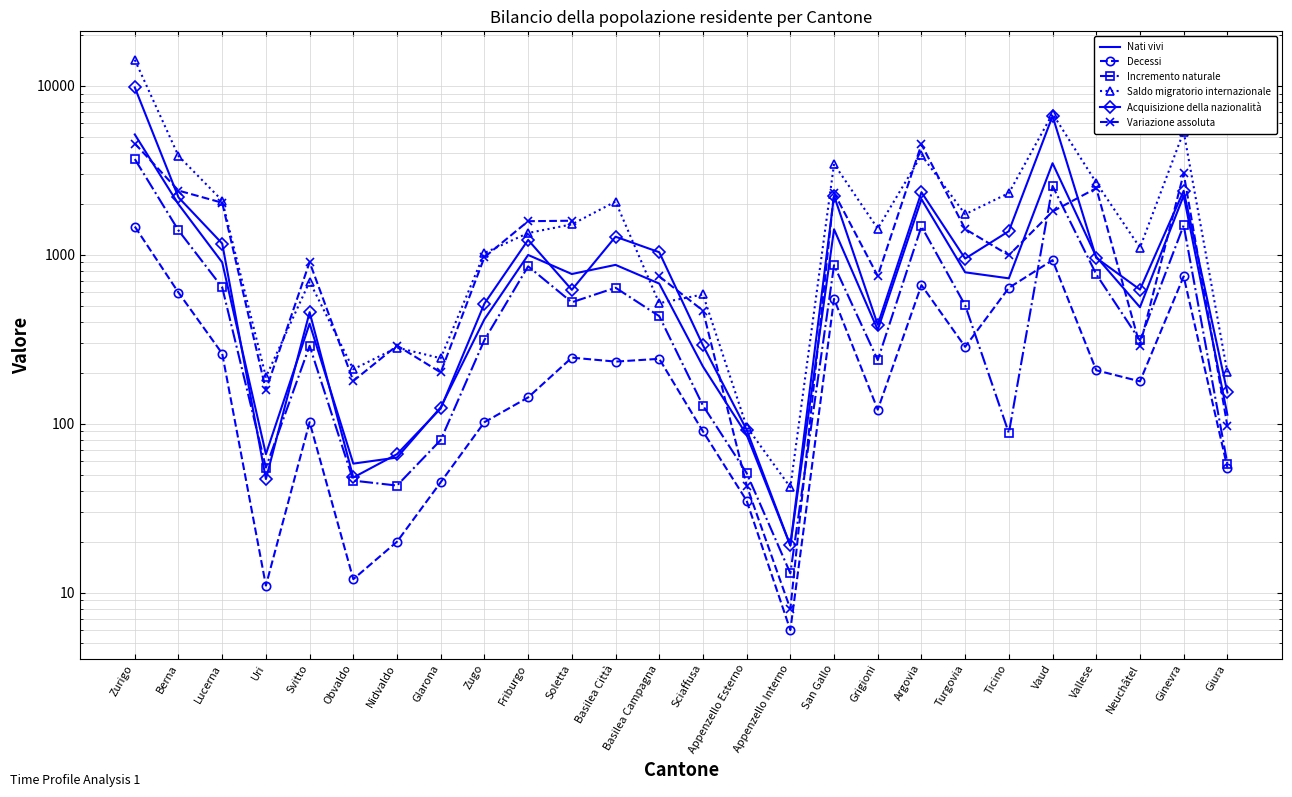

At how many categories does at least one series exceed 4196?

4